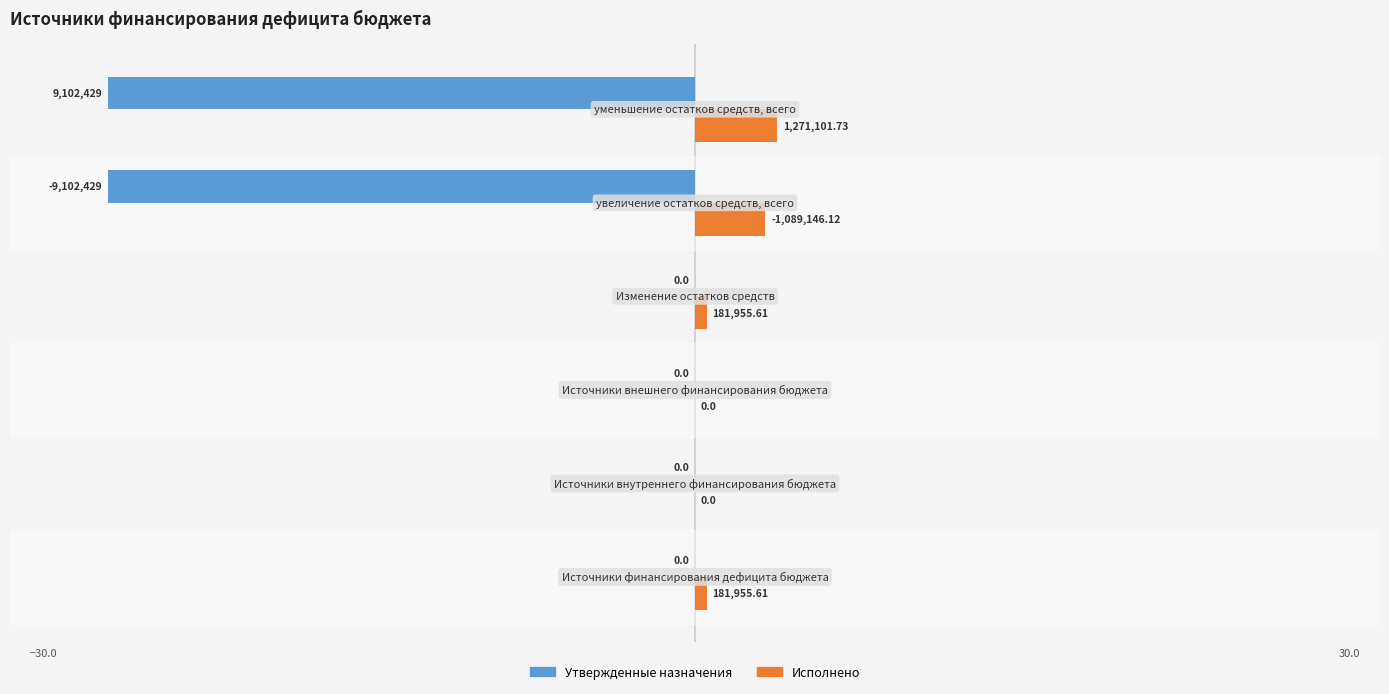

What is the sum of all Исполнено values?

9.0